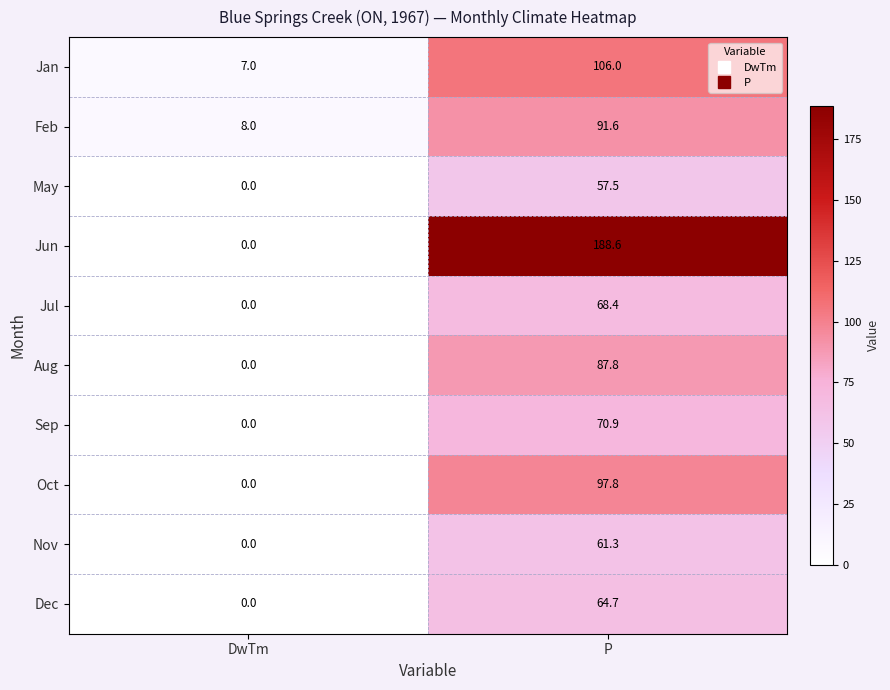

How many categories are shown in the chart?

2